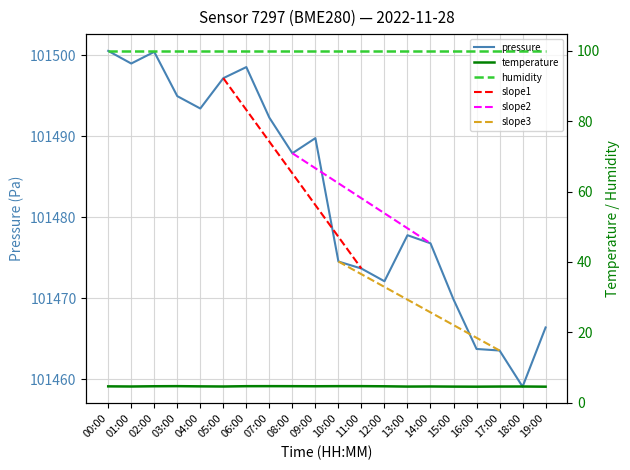

True or false: temperature and pressure cross at least once.

False